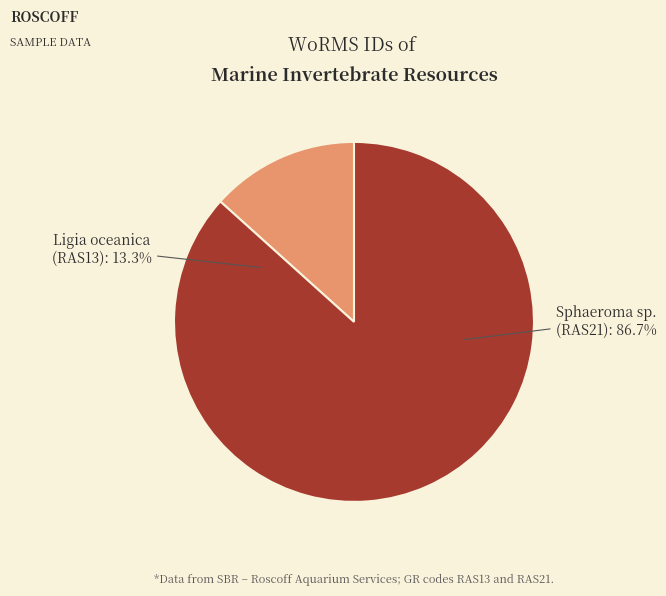

What percentage is the Malacostraca (Ligia oceanica) slice, to the nearest percent?

13%